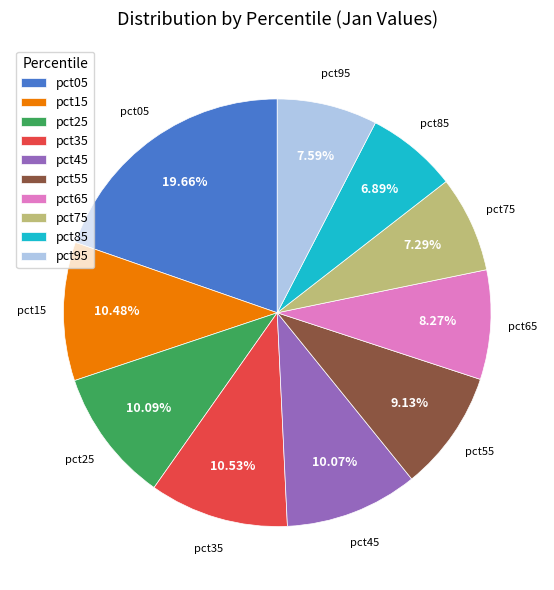

To the nearest percent, what is the average slice percentage?

10%